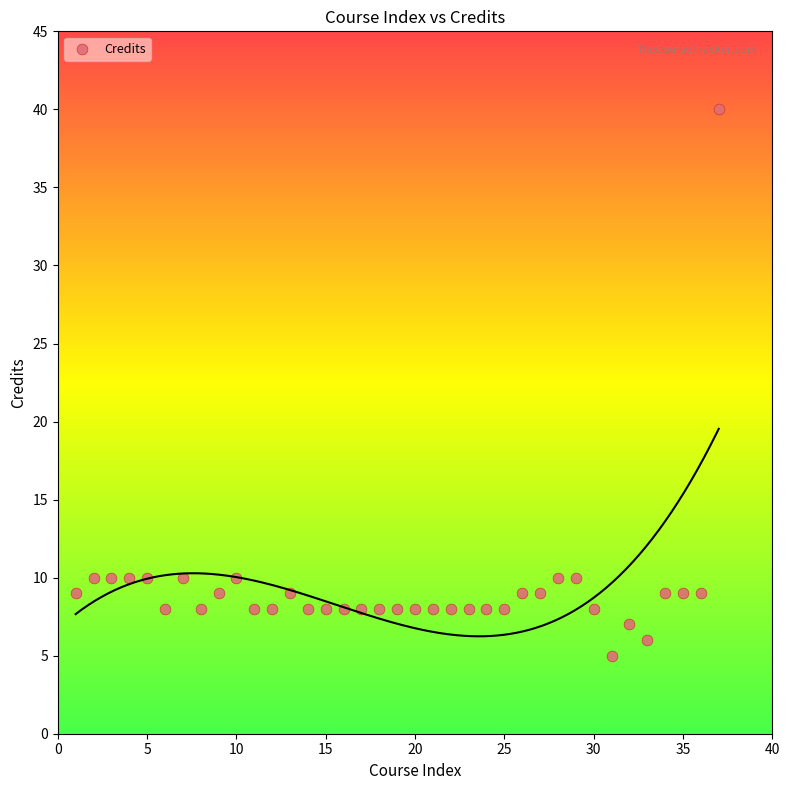

What is the range of Y values (max minus min)?

35